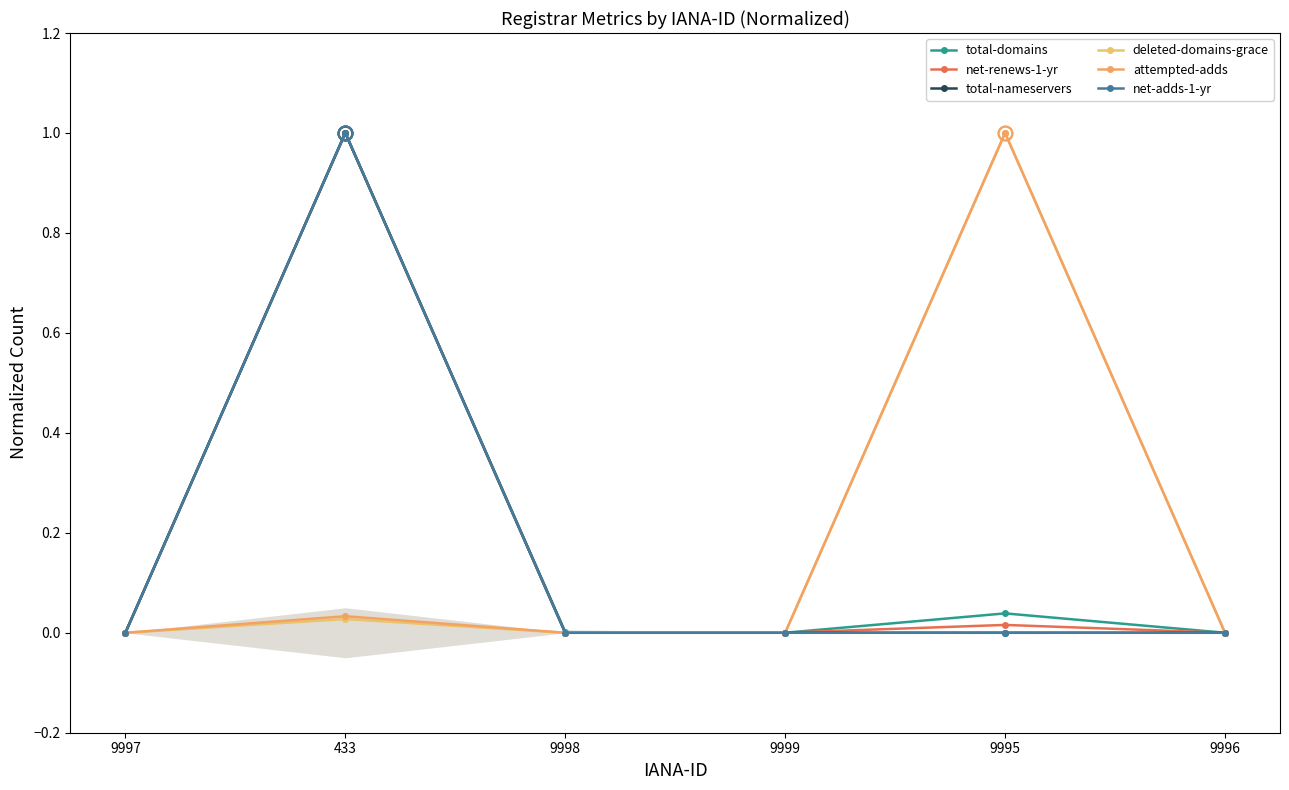

True or false: total-nameservers and deleted-domains-grace intersect in this chart.

True